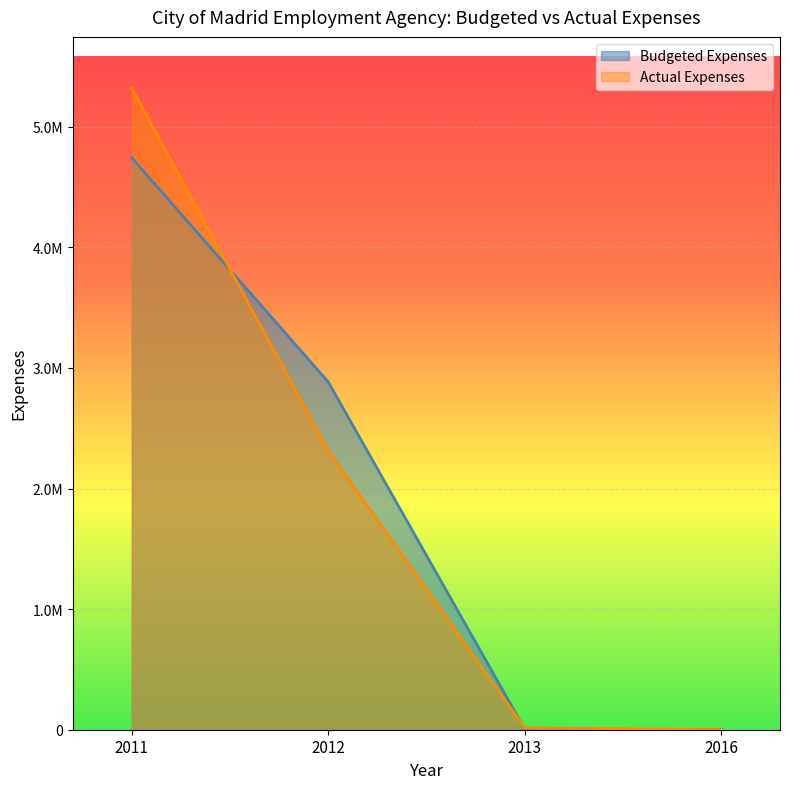

The value of Actual Expenses at 2013 is 5622.6. True or false?

False